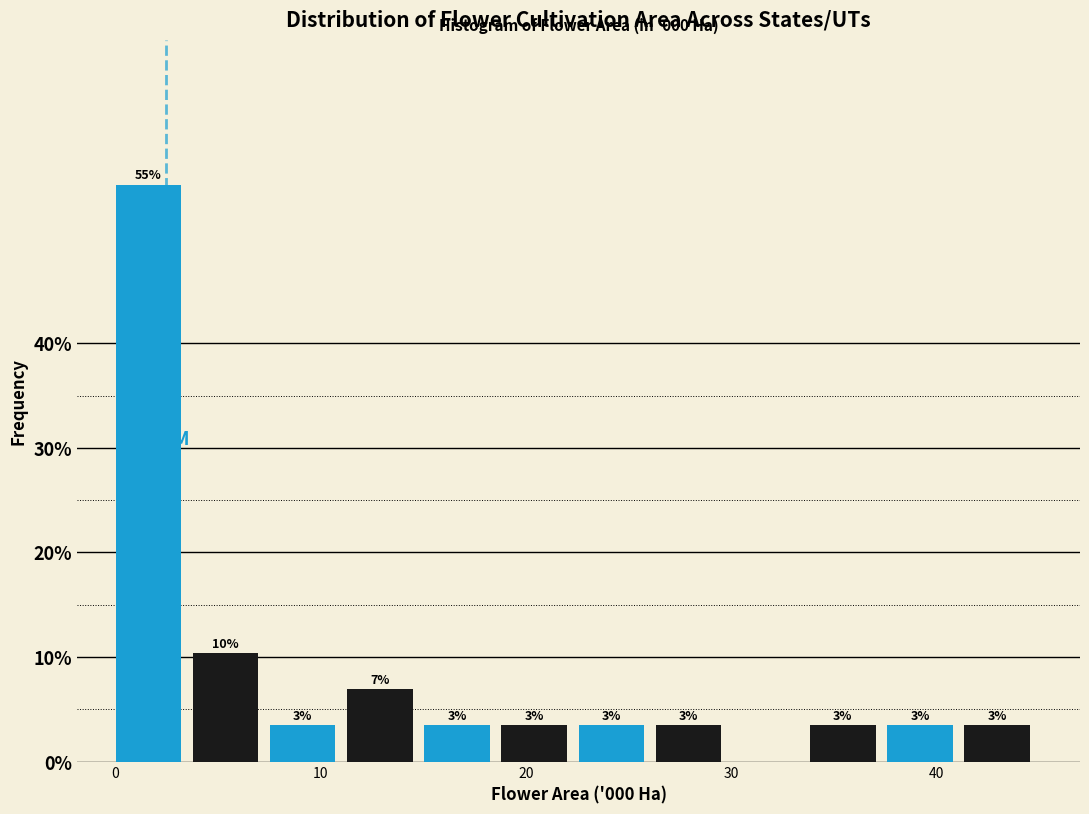

Around what value on the x-axis is the tallest bar? Give the approximate position of its centre, as read against the axis.

2